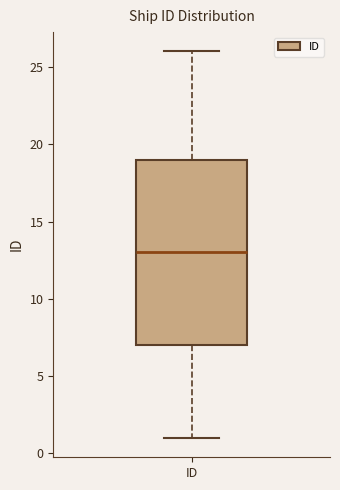

Where does the median line of the box for ID sit on the y-axis? The values are not printed on the chart, so give them approximately, as read against the axis.

13